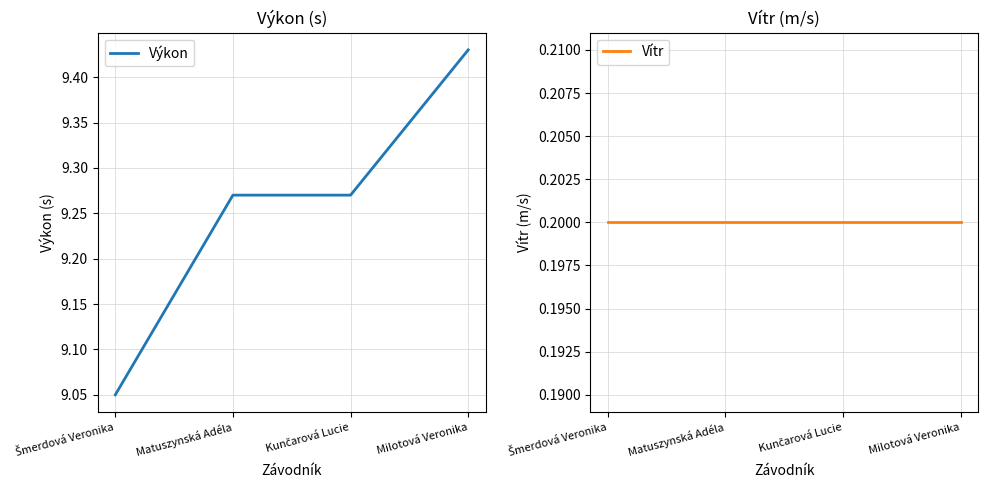

What is the approximate value of Výkon at Šmerdová Veronika?

9.1